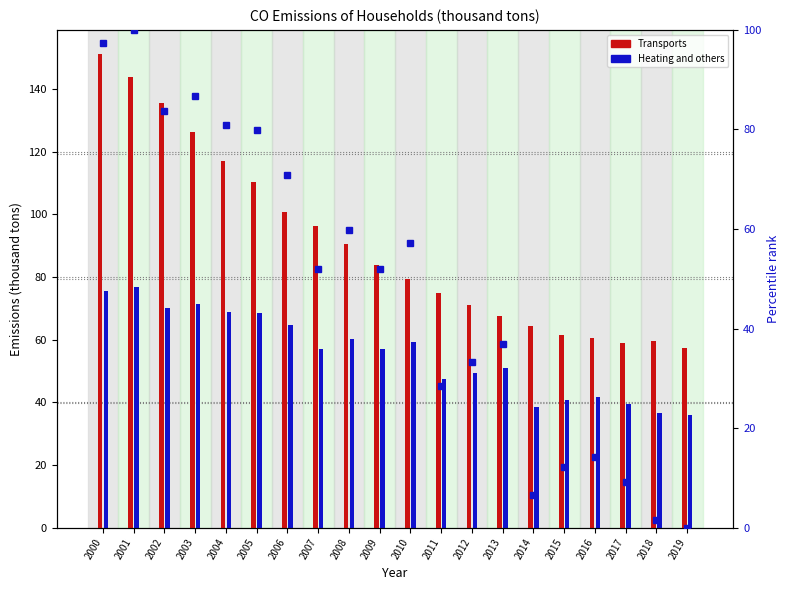

At which label does Transports first exceed 83?

2000